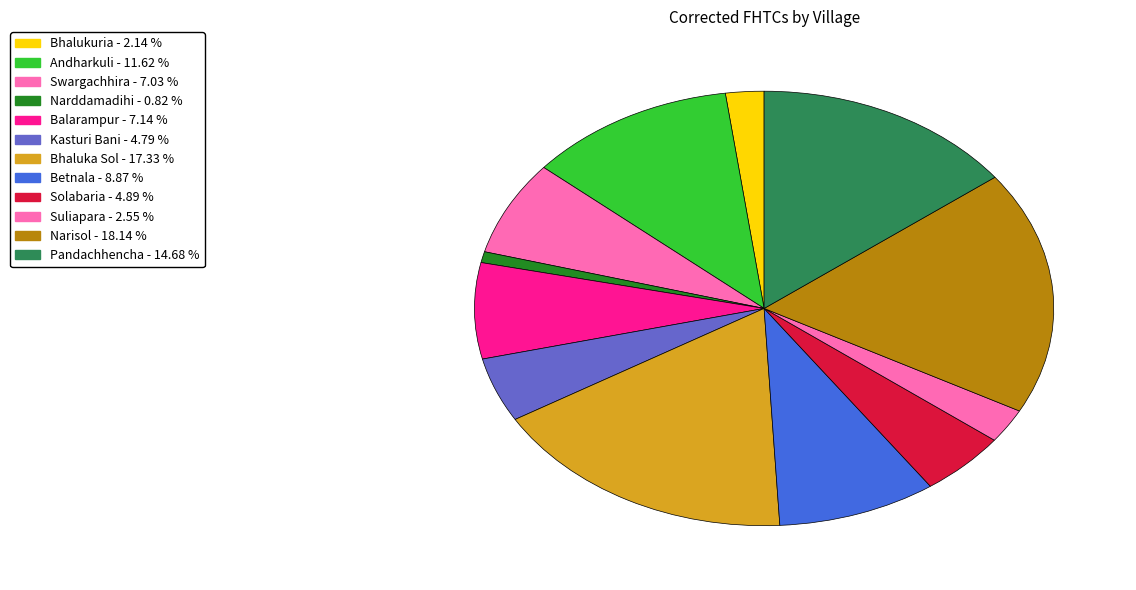

What is the change in value from Kasturi Bani to Narisol?

+131